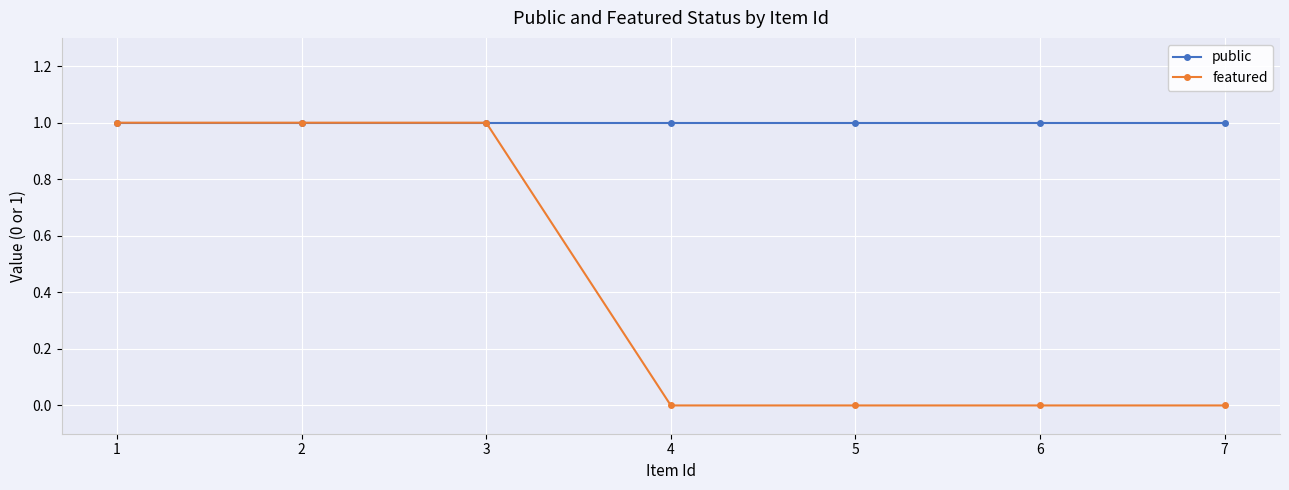

What is the value of the public point at the 6th from the left?

1